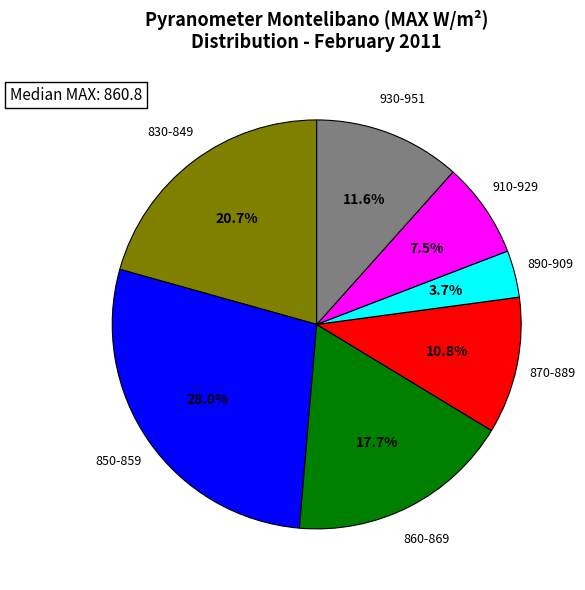

Is there a majority slice in this chart?

No